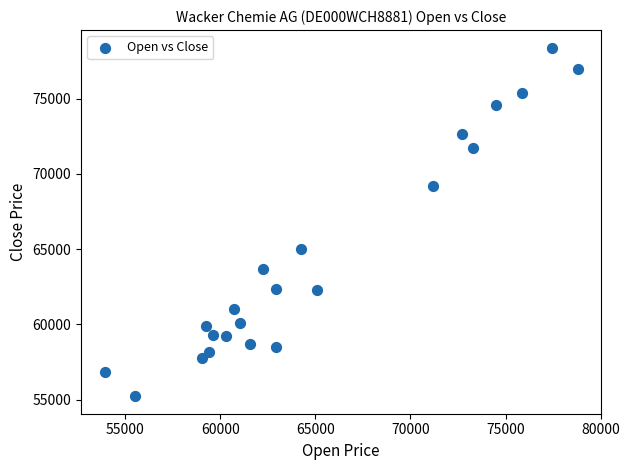

What is the range of Y values (max minus min)?

23178